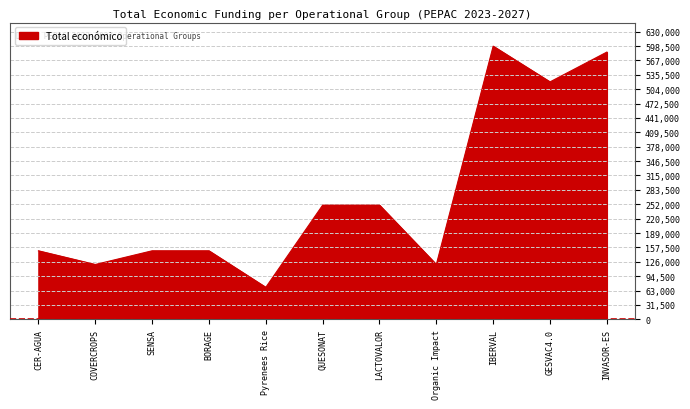

What is the minimum value shown in the chart?

70000